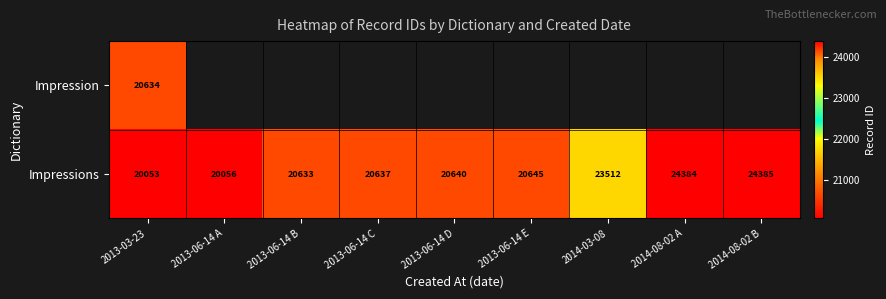

What is the sum of the Impressions values at 2013-06-14 B and 2014-08-02 B?

45018